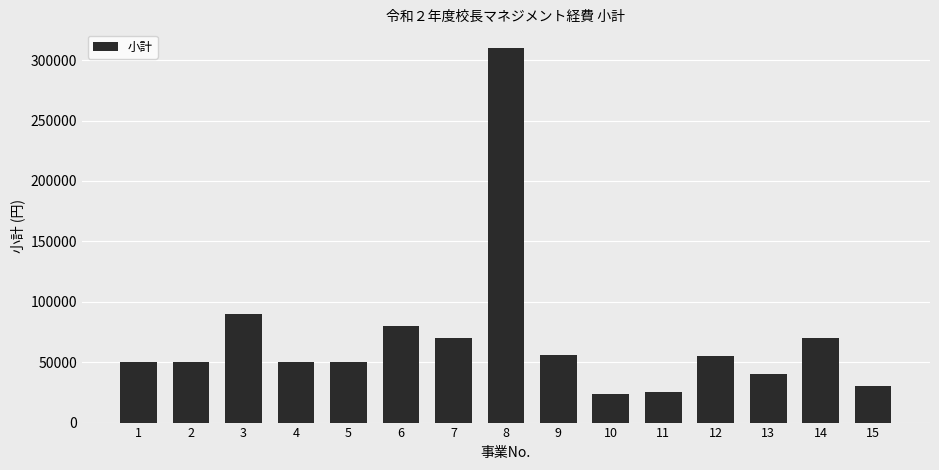

Is it true that the value at 10 is 10769?

False